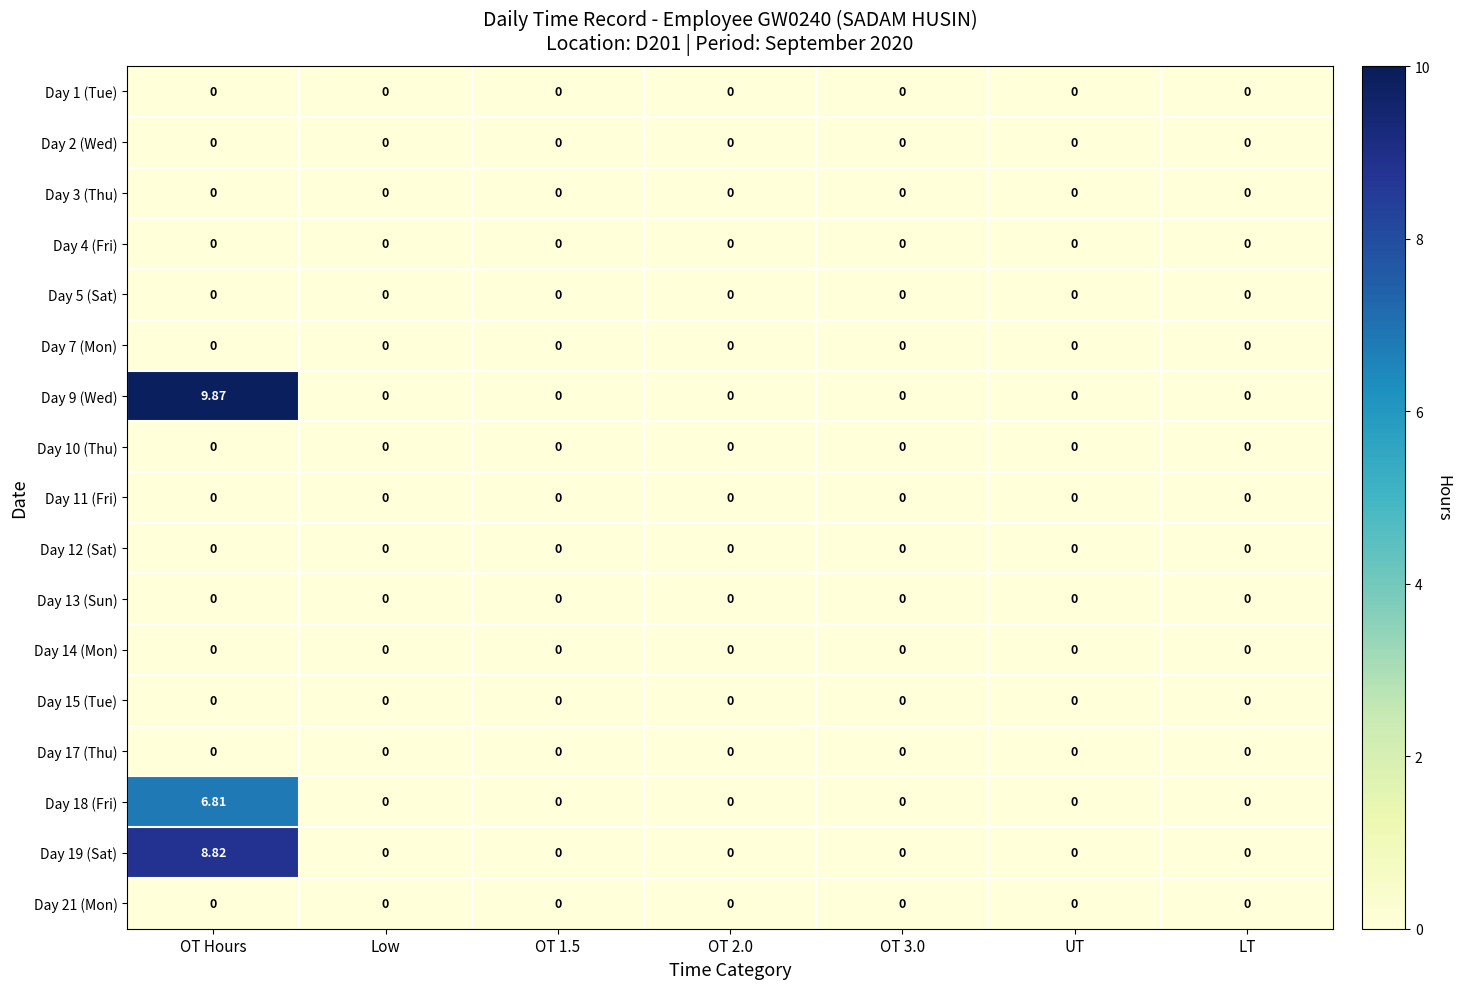

At which category is the sum across all series the highest?

OT Hours